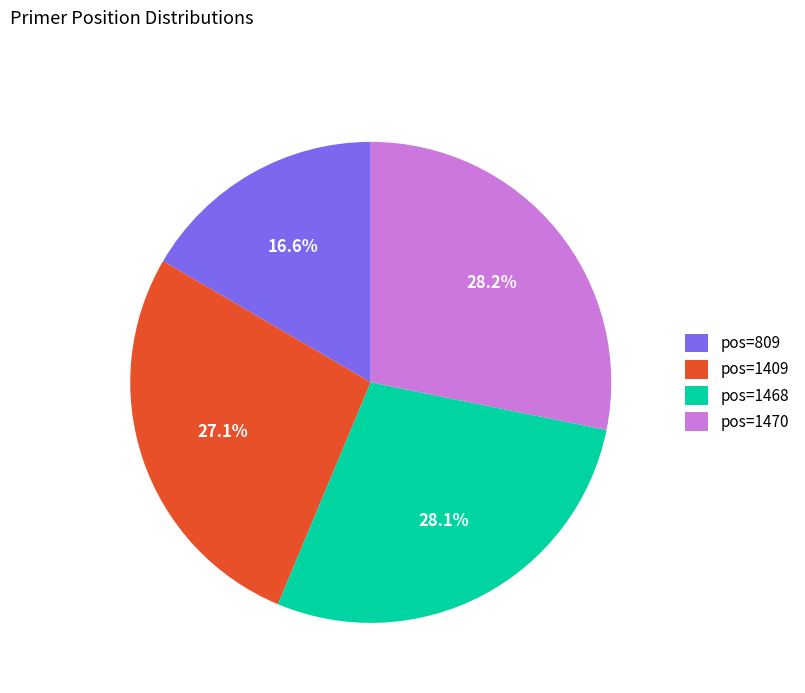

Is pos=1468 the majority of the pie?

No